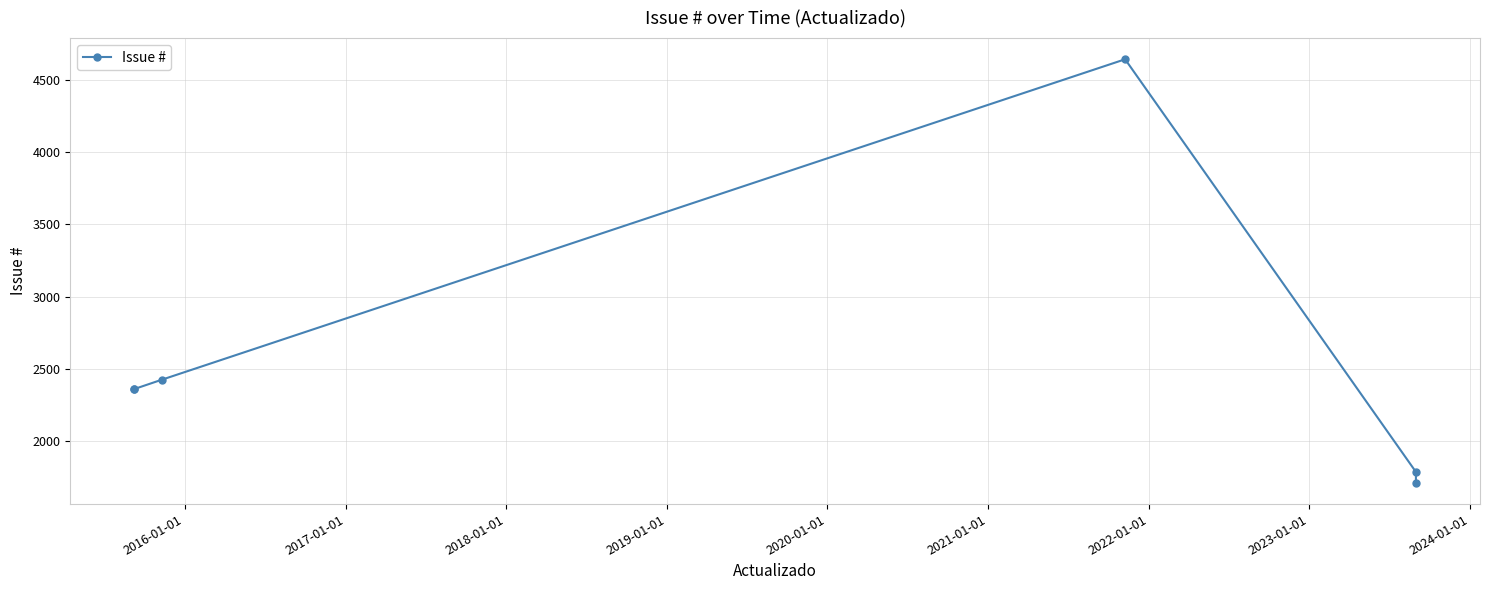

How many data points does each series have?

6